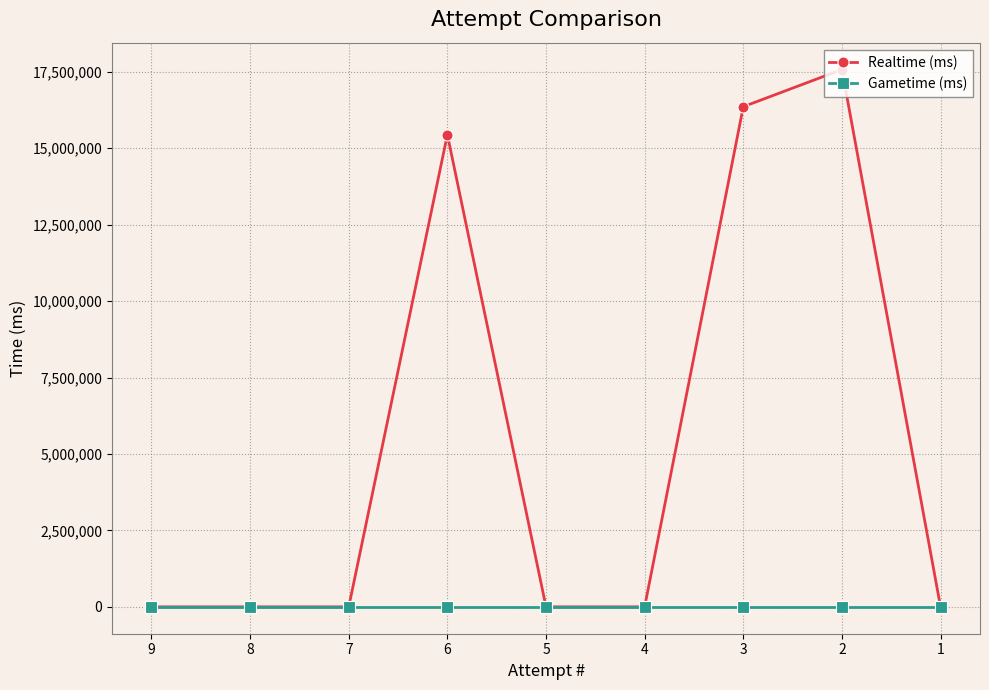

True or false: Gametime (ms) has more than 1 interior local peaks.

False